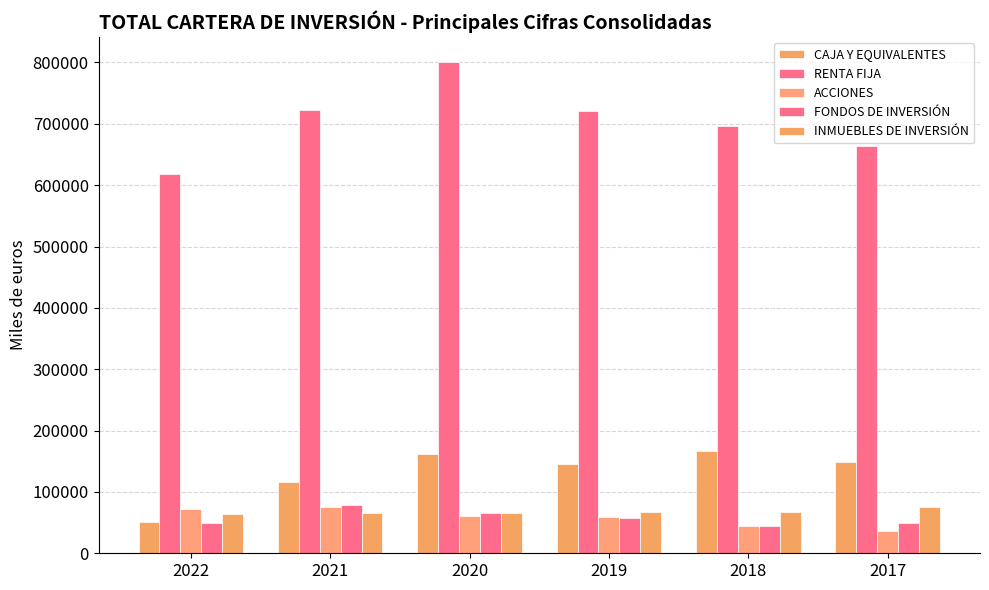

Reading left to right, extract all data points from this chart.

CAJA Y EQUIVALENTES: 2022=51661	2021=115788	2020=162500	2019=144937	2018=166776	2017=148917
RENTA FIJA: 2022=618778	2021=722005	2020=801209	2019=720797	2018=696945	2017=663255
ACCIONES: 2022=72074	2021=75237	2020=60536	2019=59259	2018=45110	2017=36996
FONDOS DE INVERSIÓN: 2022=48812	2021=78726	2020=65319	2019=57429	2018=43654	2017=49471
INMUEBLES DE INVERSIÓN: 2022=64676	2021=65457	2020=65948	2019=66670	2018=67458	2017=74700